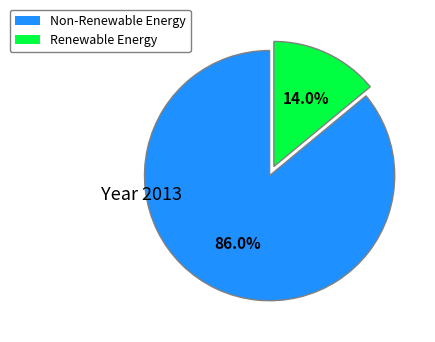

Does any single category account for the majority?

Yes